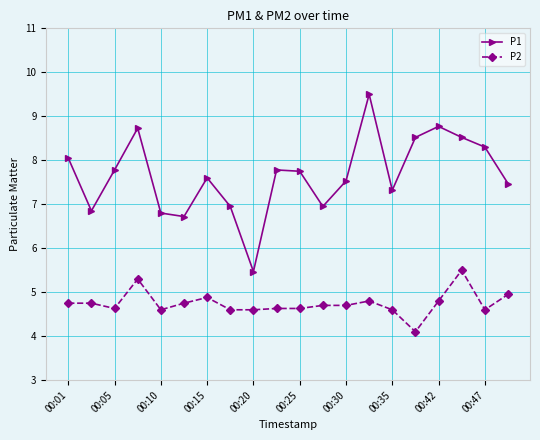

What is the maximum value for P1?

9.5